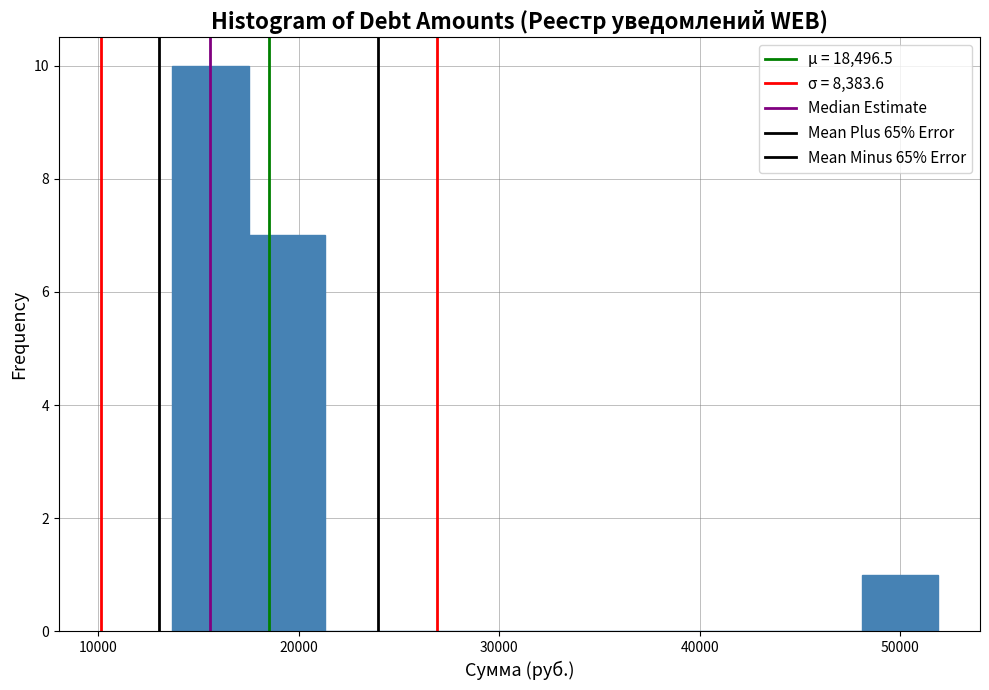

Around what value on the x-axis is the tallest bar? Give the approximate position of its centre, as read against the axis.

16000